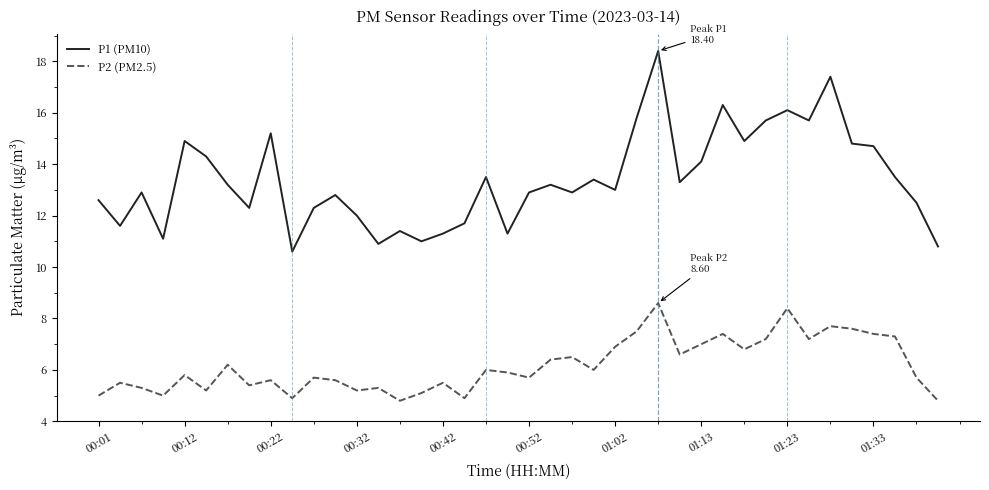

What is the maximum value shown in the chart?

18.4